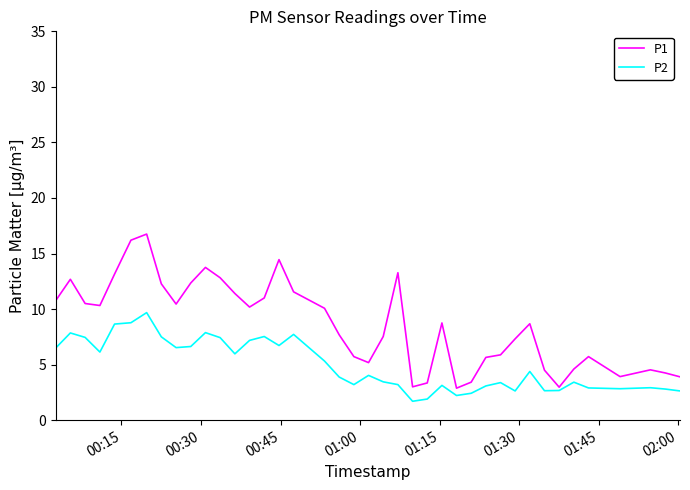

True or false: P2 and P1 intersect in this chart.

False